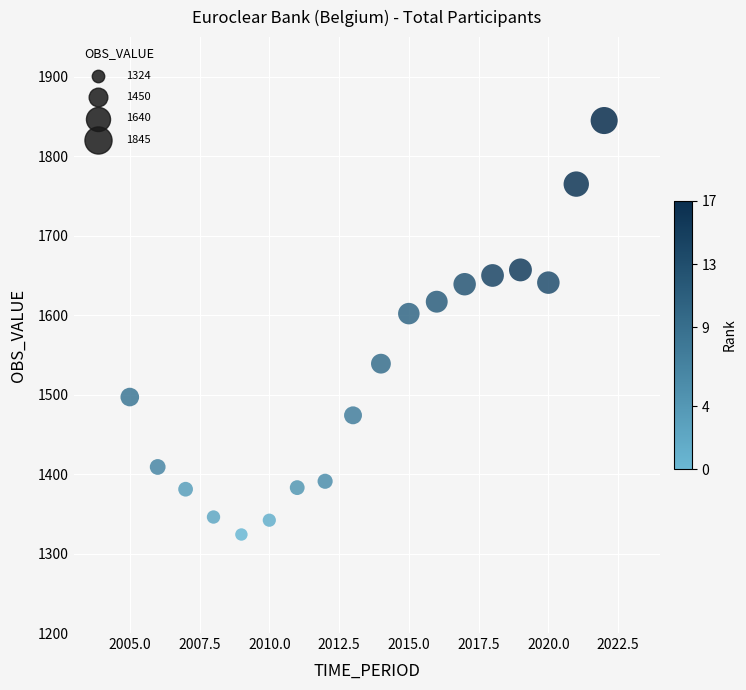

What Y value in the scatter plot is closest to 1584?

1602